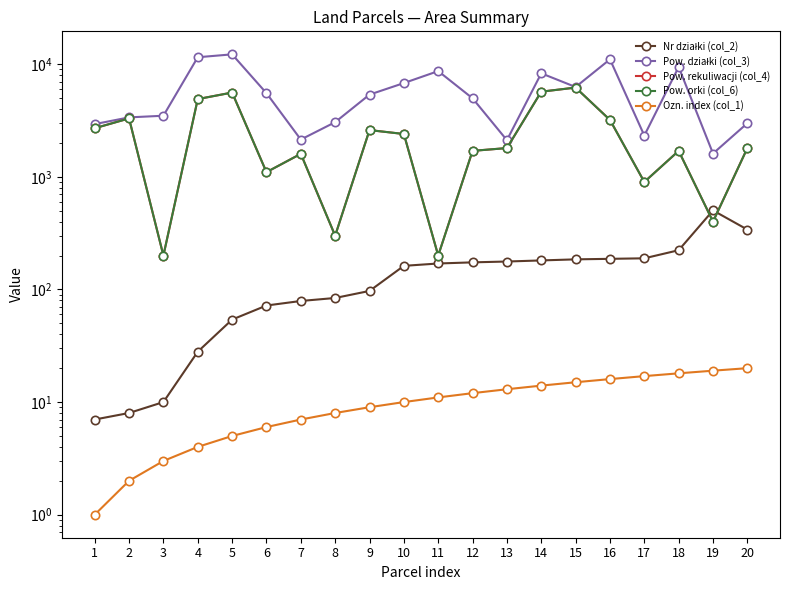

Is the value of Nr działki (col_2) at 16 greater than the value of Pow. orki (col_6) at 13?

No